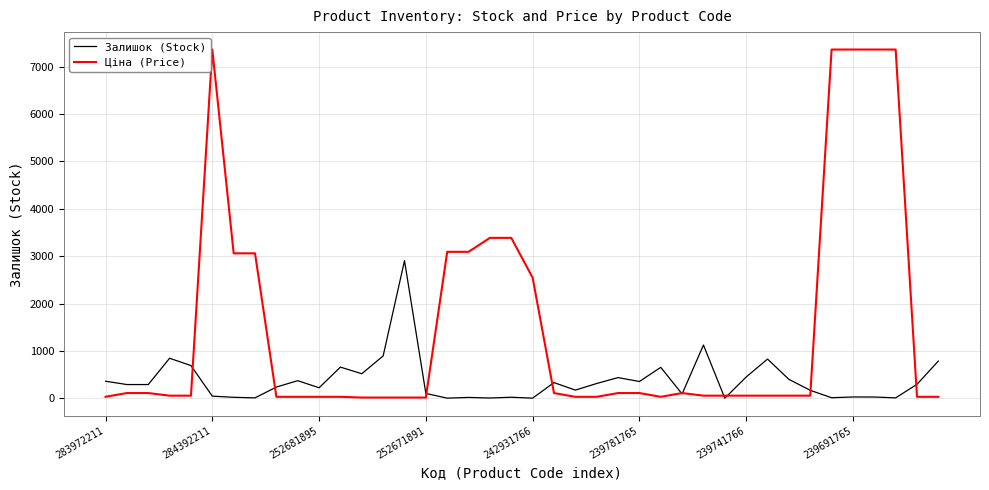

What is the average value of the Ціна (Price) series?

1497.5